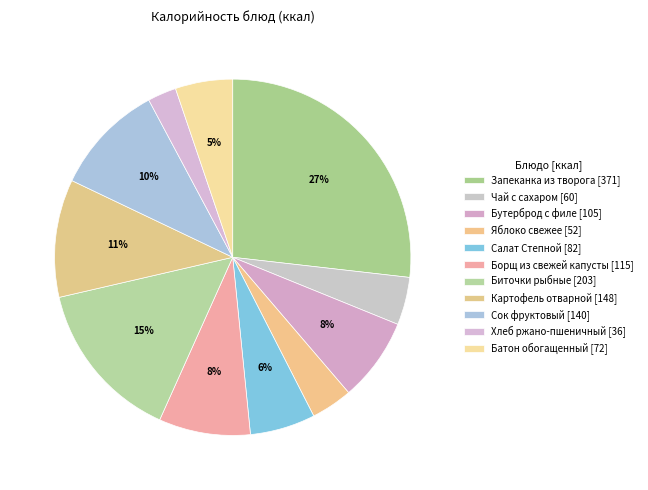

Count the number of slices in the pie.

11